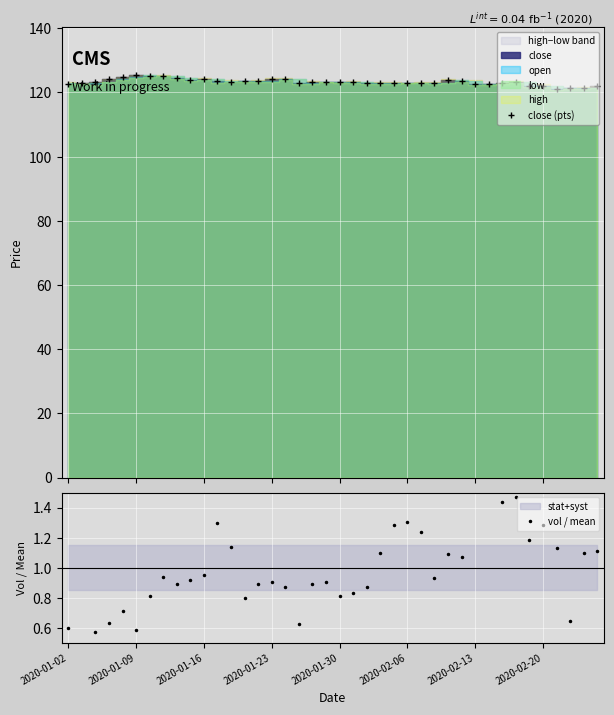

True or false: vol / mean has more than 1 points higher than both neighbors.

True